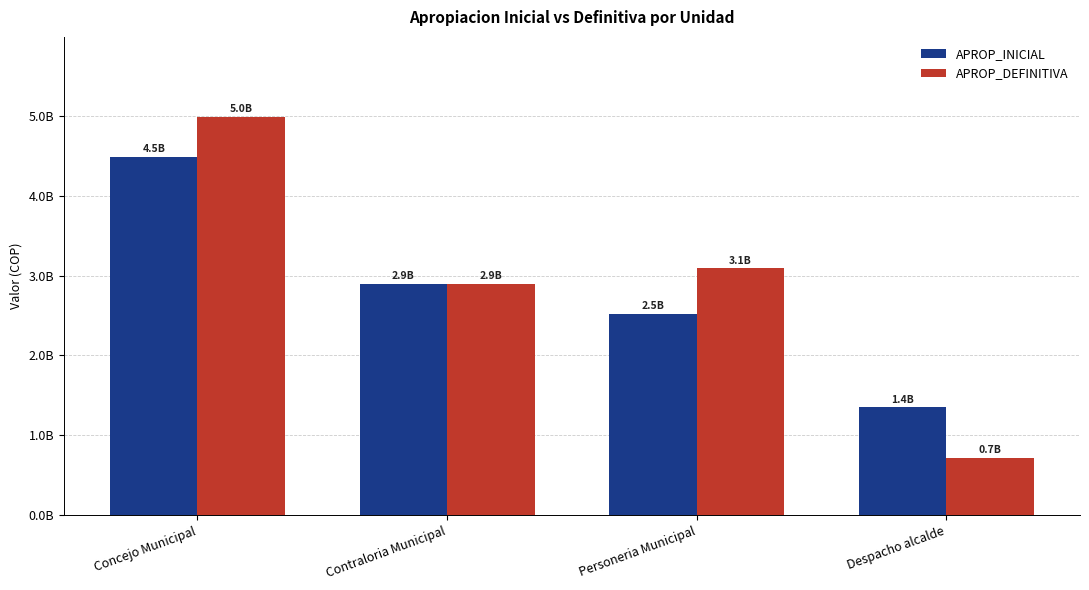

Rank the series by their average value, from highest to lowest.

APROP_DEFINITIVA, APROP_INICIAL